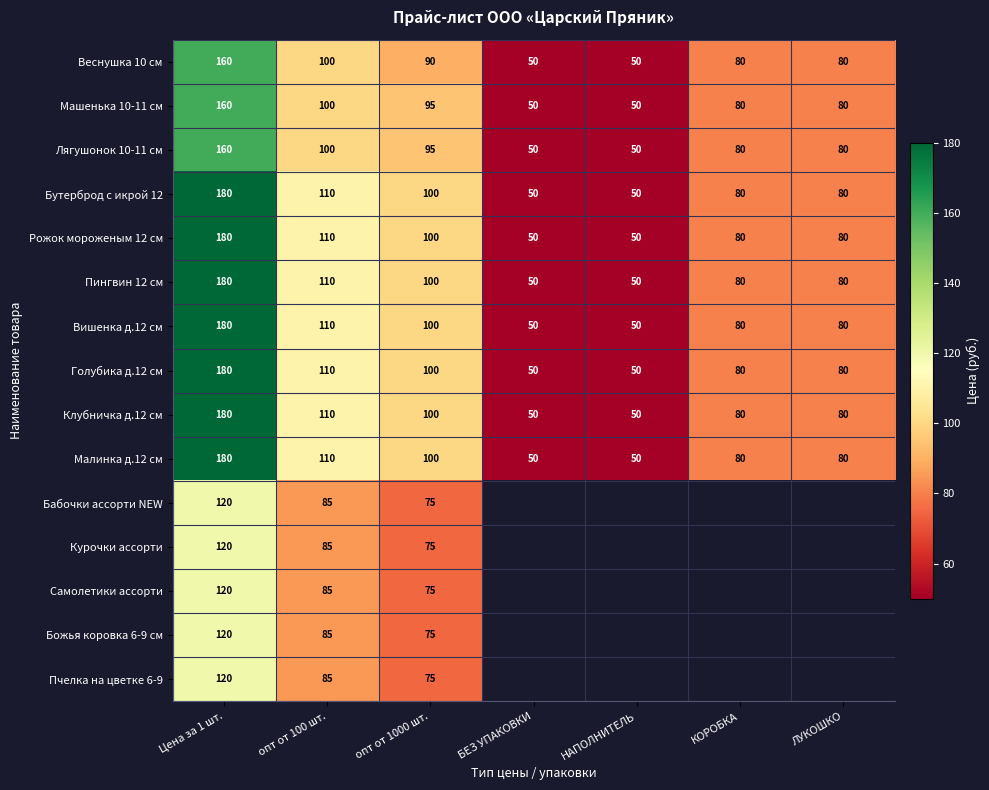

What is the total value across all series at Цена за 1 шт.?

2340